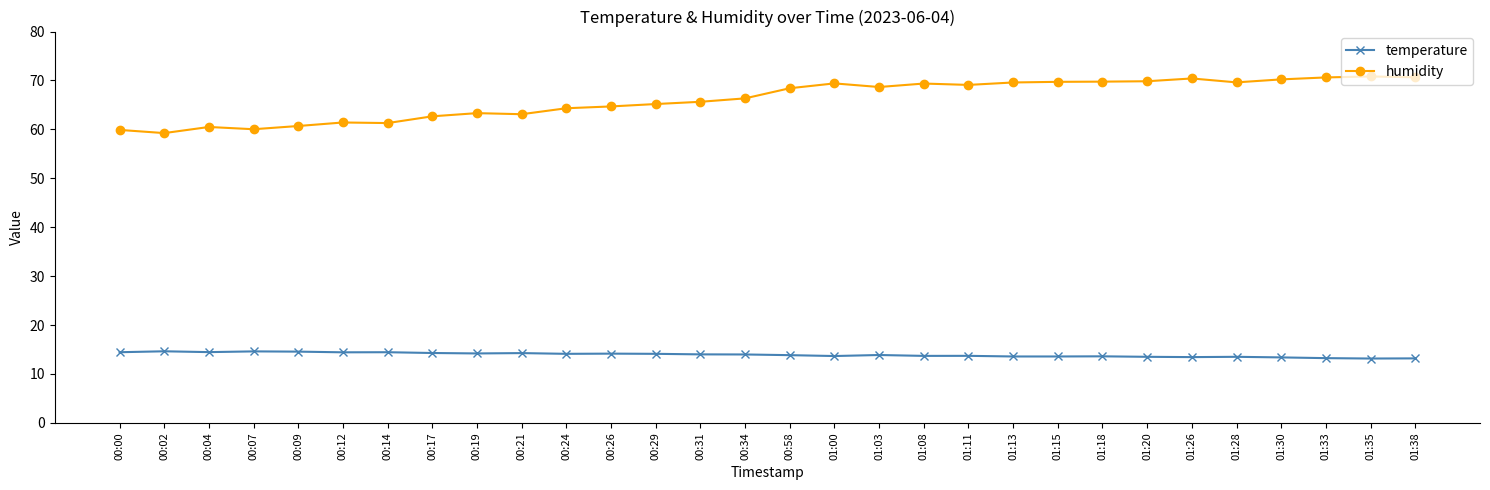

In humidity, how many points are higher than both neighbors (excluding endpoints)?

7